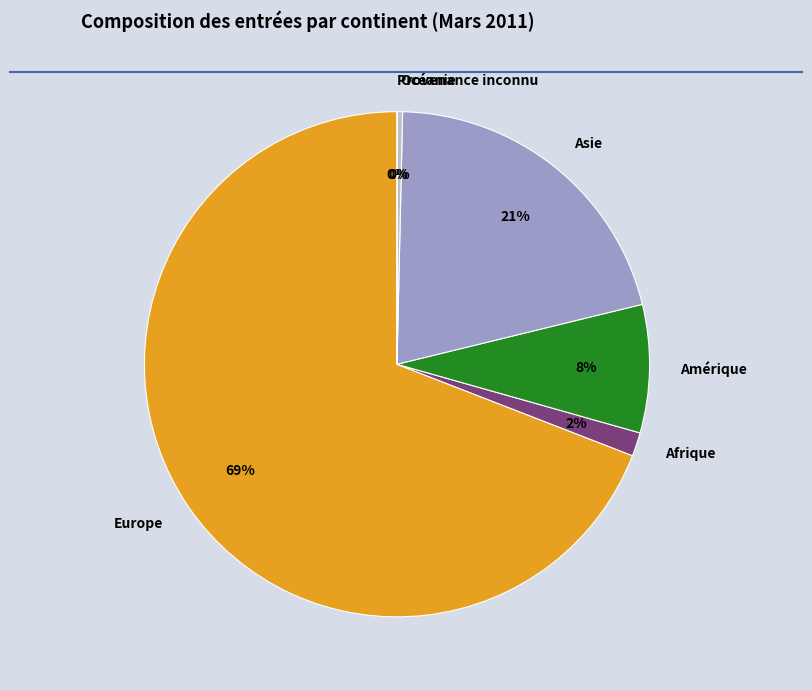

To the nearest percent, what portion does Amérique represent?

8%